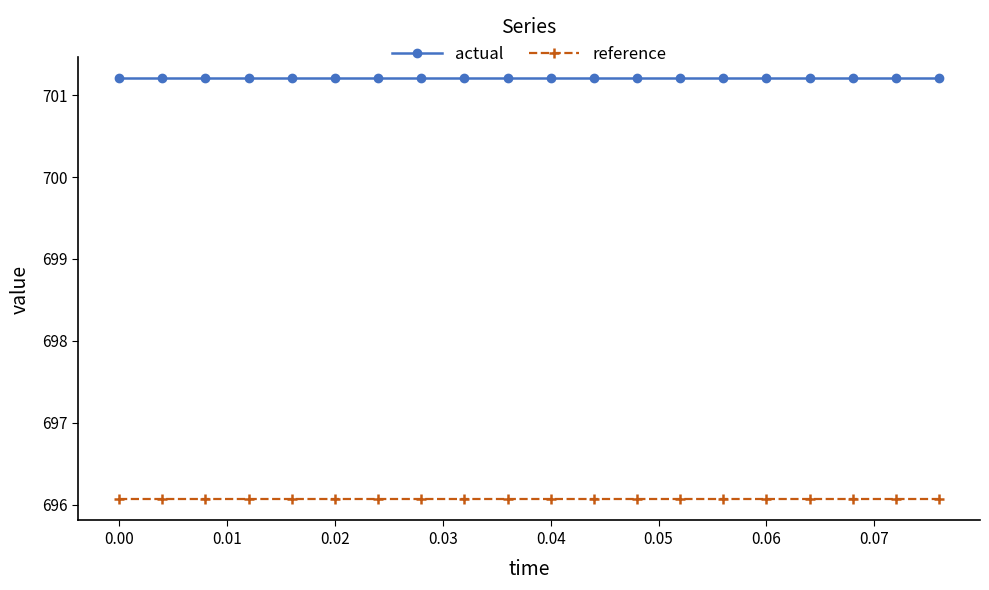

What is the value of the reference point at the 14th from the left?

696.1